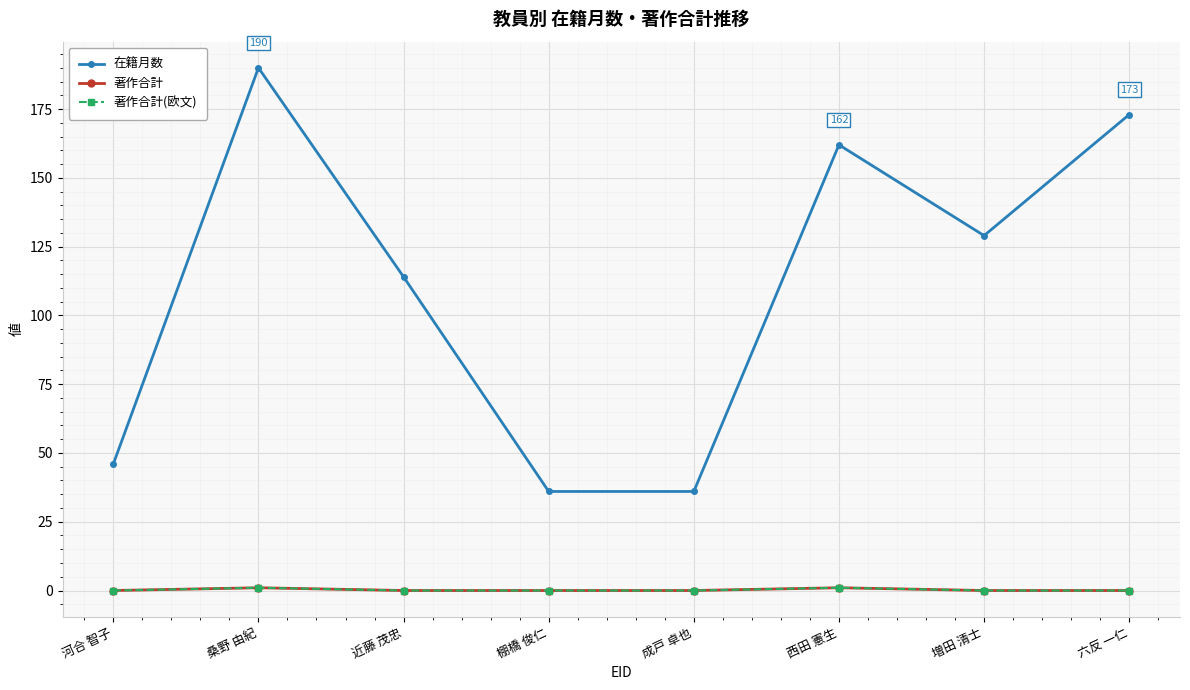

Reading left to right, what are all the values shown in this chart?

在籍月数: 46	190	114	36	36	162	129	173
著作合計: 0	1	0	0	0	1	0	0
著作合計(欧文): 0	1	0	0	0	1	0	0